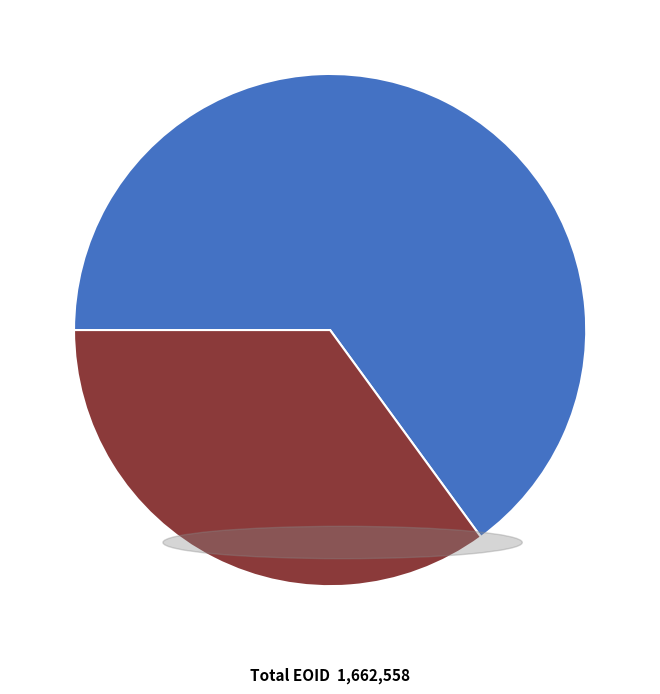

Is there a majority slice in this chart?

Yes